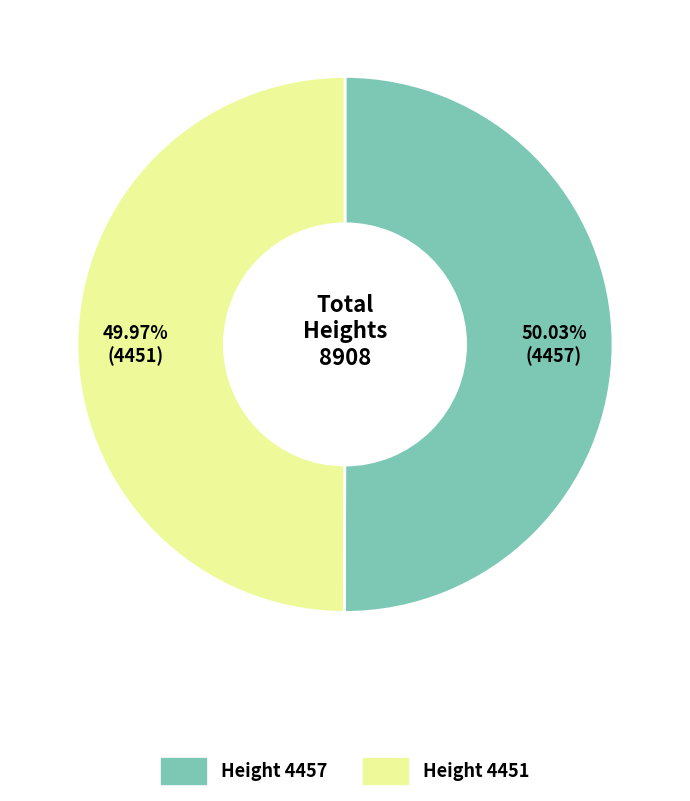

Is there any slice that represents more than half of the pie?

Yes